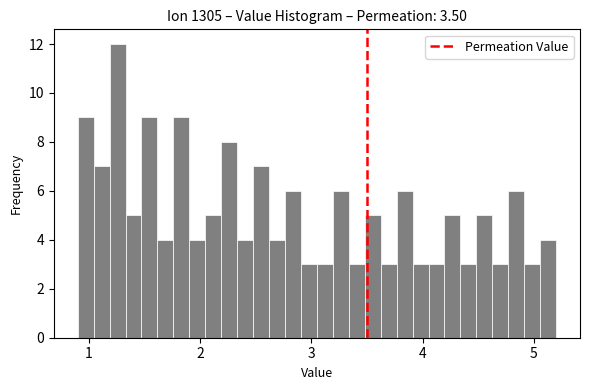

Around what value on the x-axis is the tallest bar? Give the approximate position of its centre, as read against the axis.

1.3